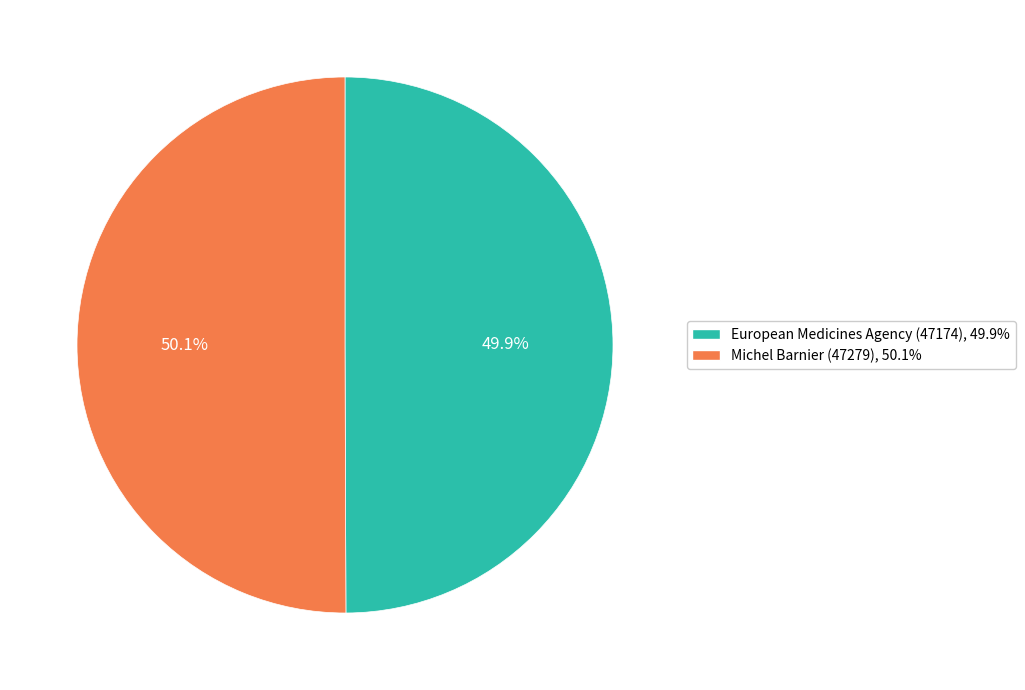

To the nearest percent, what is the average slice percentage?

50%